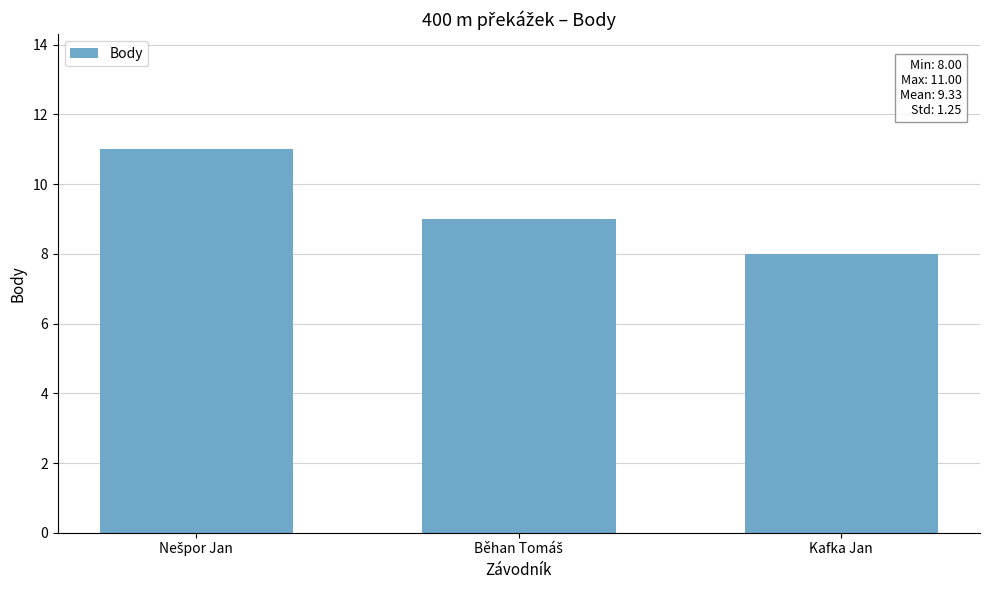

Does the chart contain stacked bars?

No